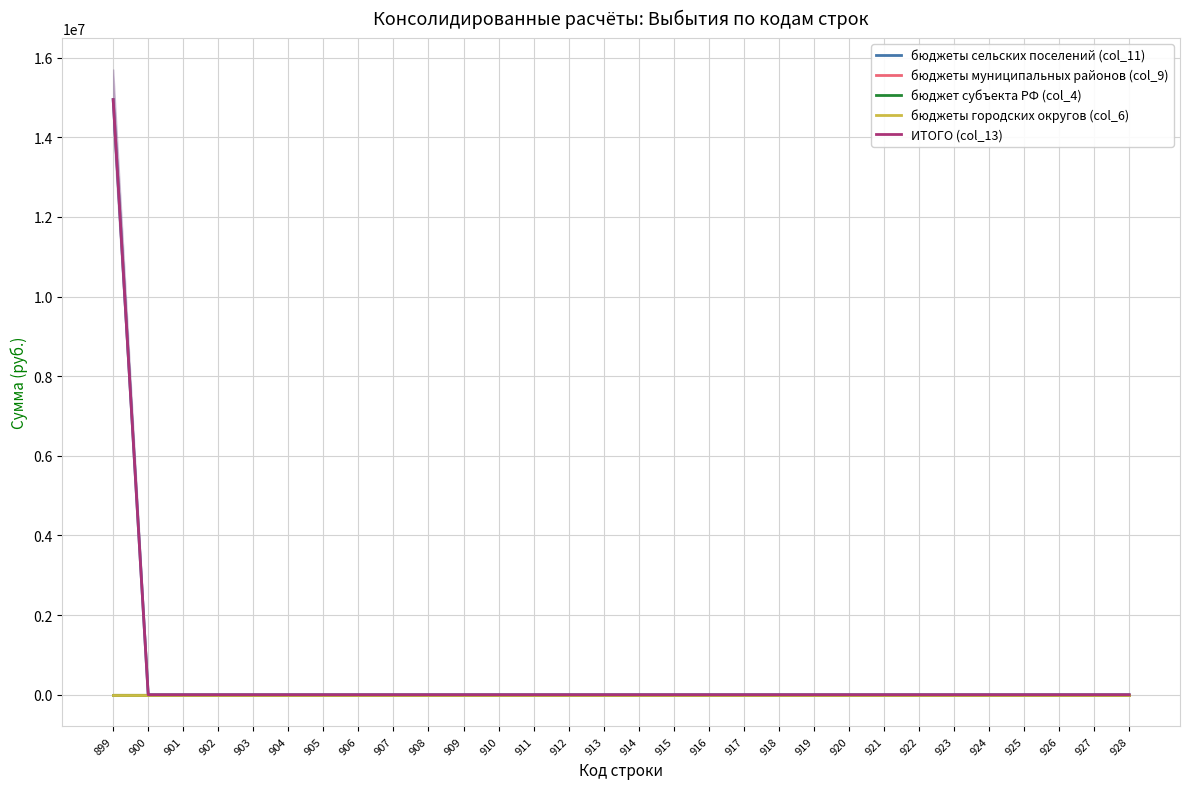

True or false: ИТОГО (col_13) and бюджеты муниципальных районов (col_9) intersect in this chart.

False